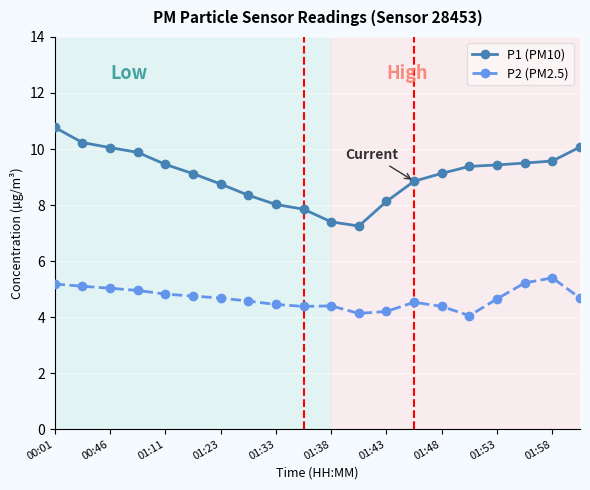

What is the highest value of the P1 (PM10) series?

10.8